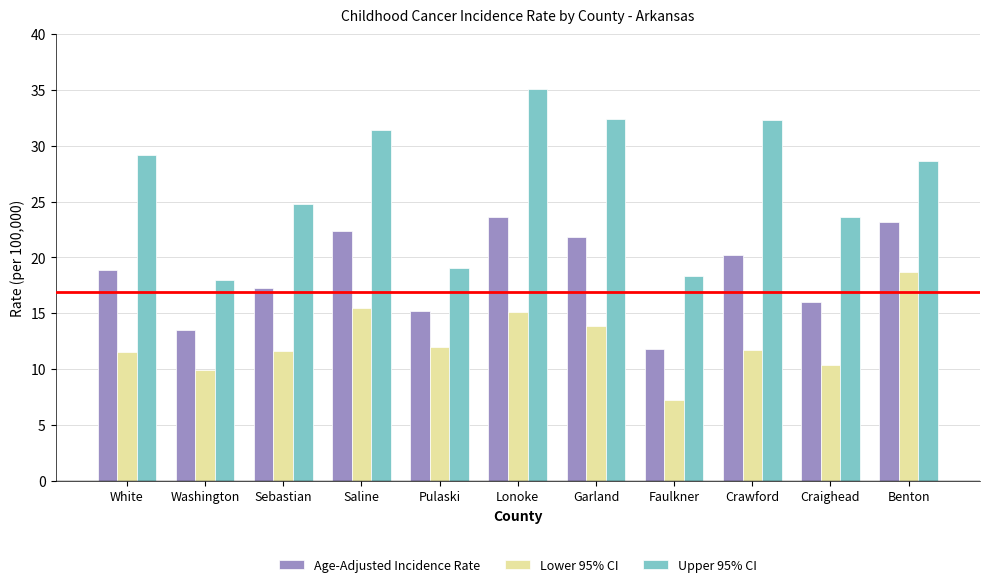

What is the sum of all Lower 95% CI values?

137.5